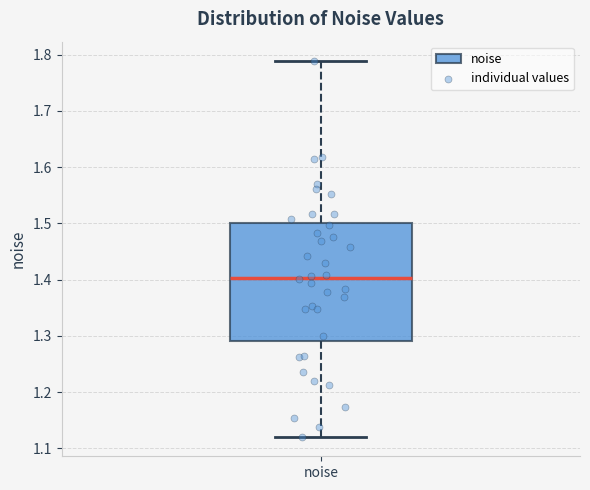

Where does the lower whisker of the box for noise end on the y-axis? The values are not printed on the chart, so give them approximately, as read against the axis.

1.12